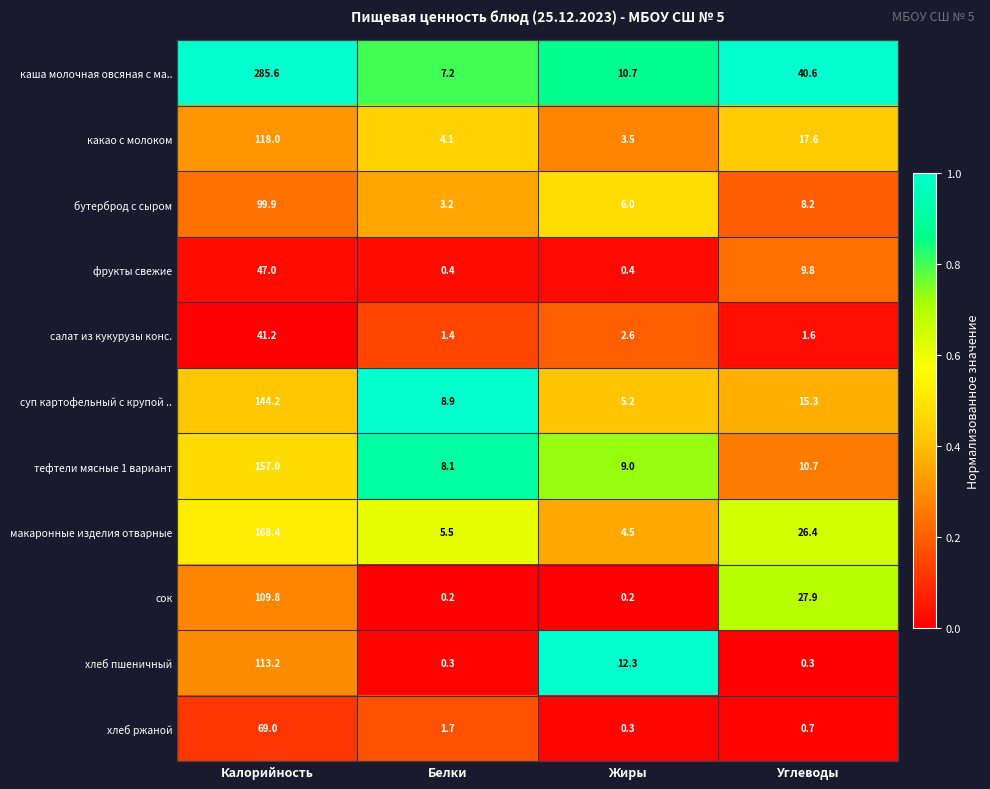

At which category is the sum across all series the highest?

Калорийность